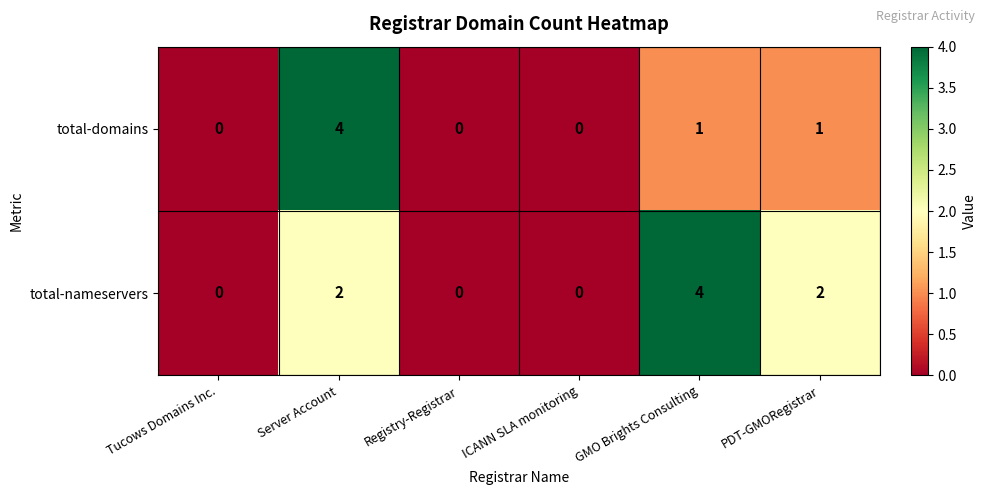

Rank the series at GMO Brights Consulting from lowest to highest value.

total-domains, total-nameservers